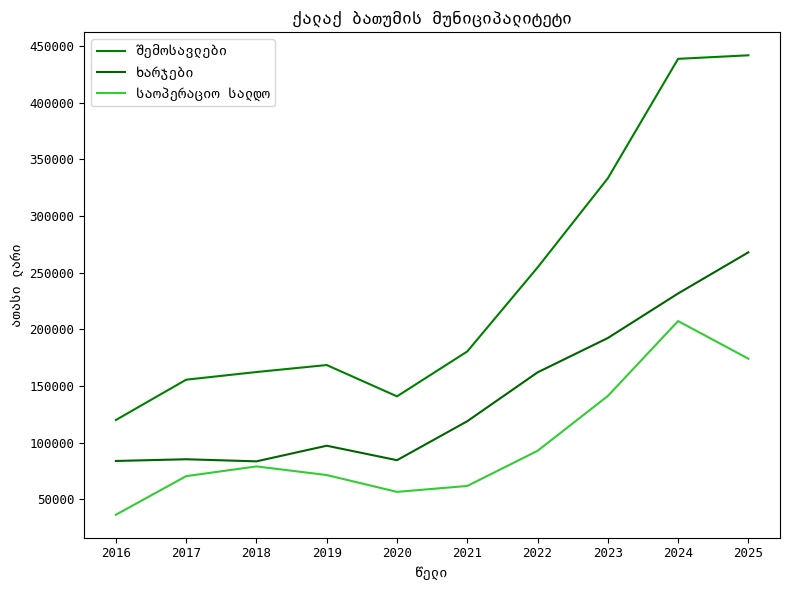

How many lines are shown in the chart?

3